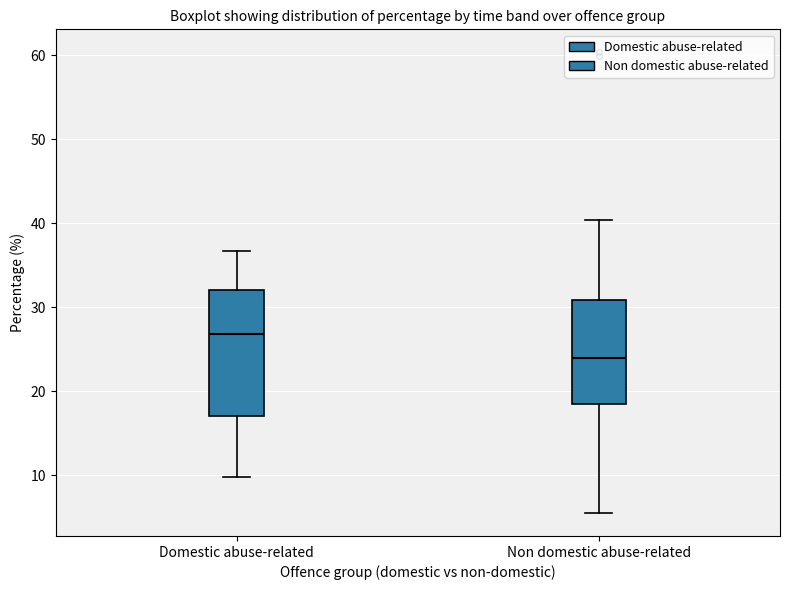

Reading left to right, transcribe this box plot: for each box, give where its median line is, the range the box spans, and where its two whiskers end, as read against the y-axis. The values are not printed on the chart, so give them approximately, as read against the axis.

Domestic abuse-related: median 27, box 17 to 32, whiskers 10 to 37
Non domestic abuse-related: median 24, box 18 to 31, whiskers 6 to 40